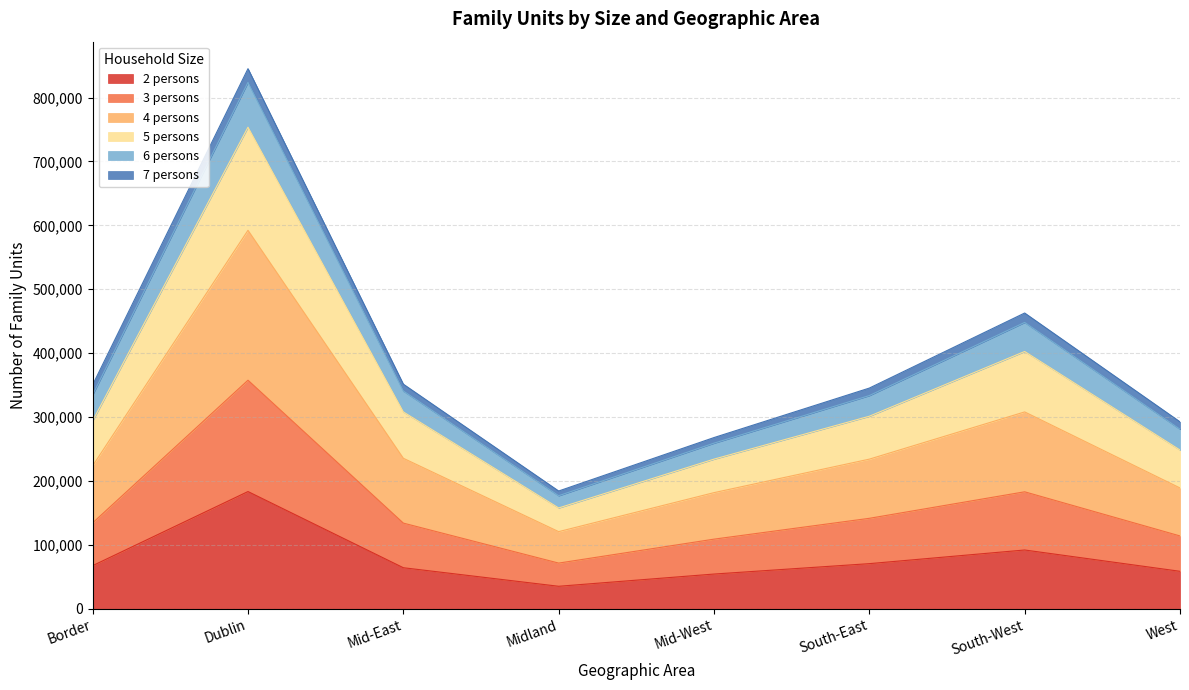

The value of 5 persons at Mid-East is 77426. True or false?

False